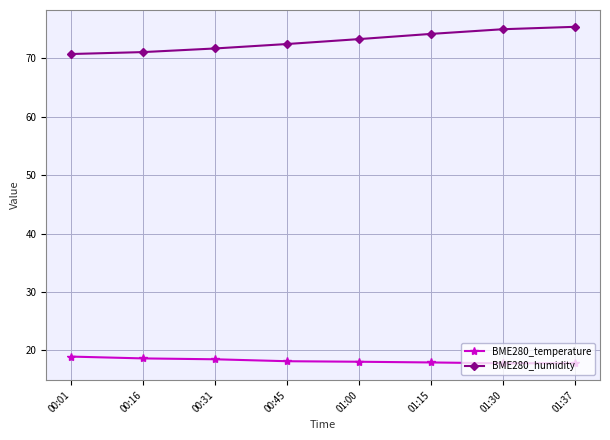

Is it true that BME280_humidity equals 98.1 at 00:31?

False